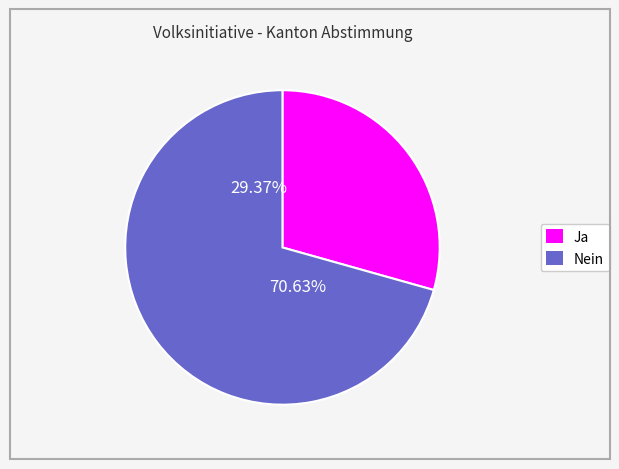

Count the number of slices in the pie.

2